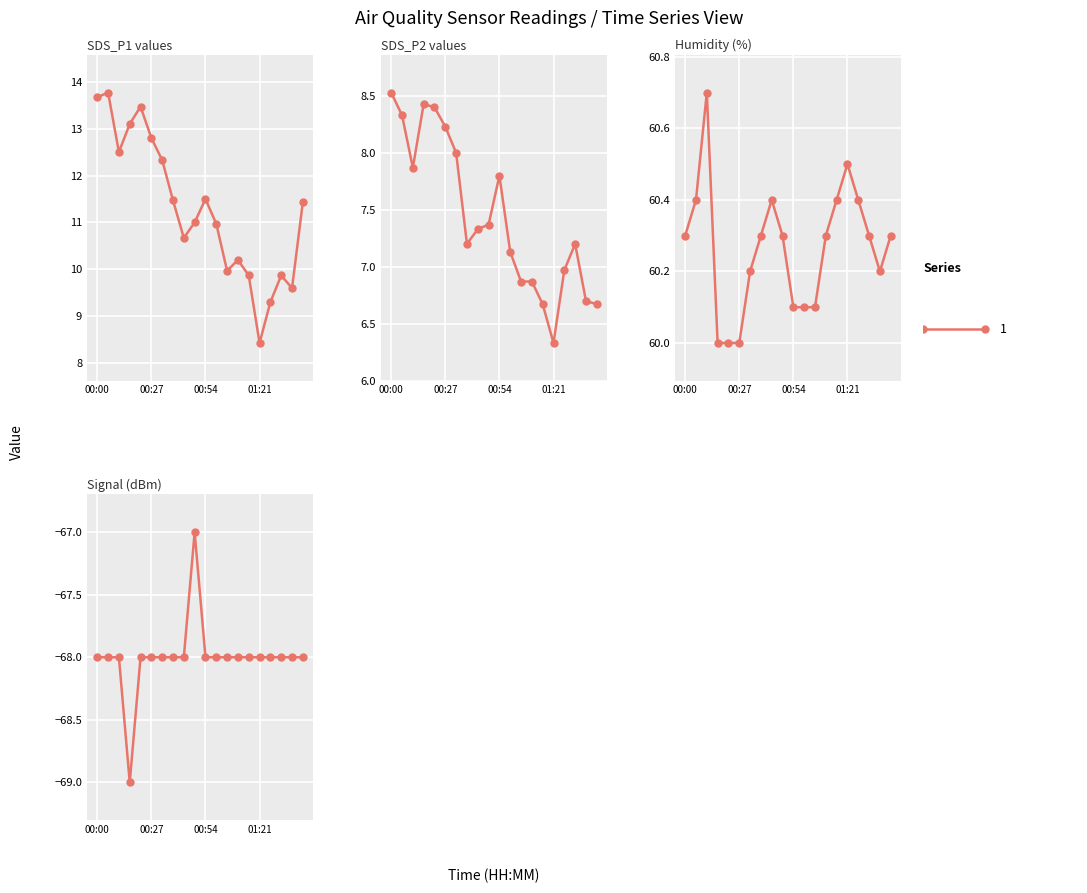

At how many categories does at least one series exceed 20?

20